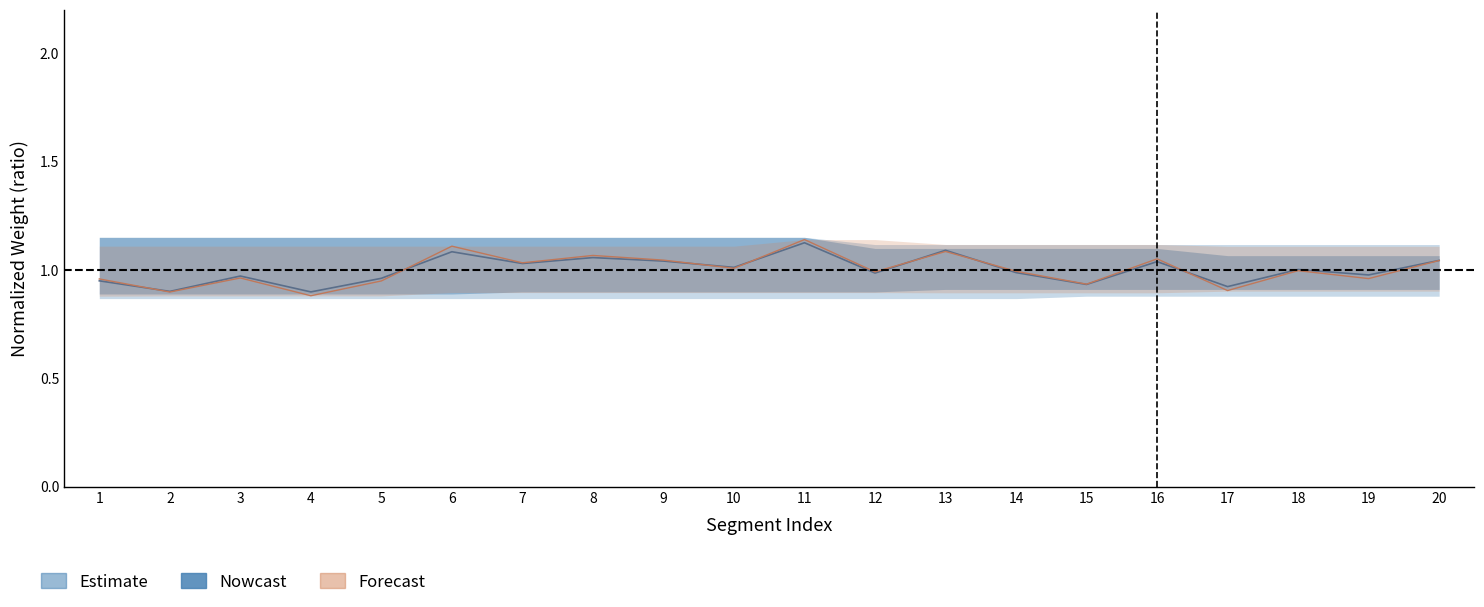

In Intensity_mean, how many points are higher than both neighbors (excluding endpoints)?

7